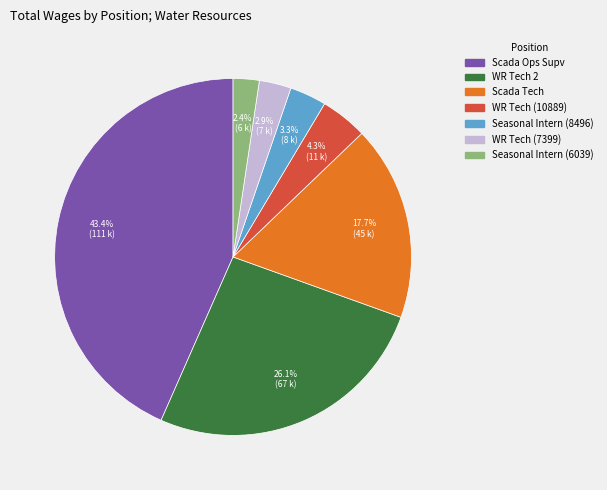

Is there any slice that represents more than half of the pie?

No